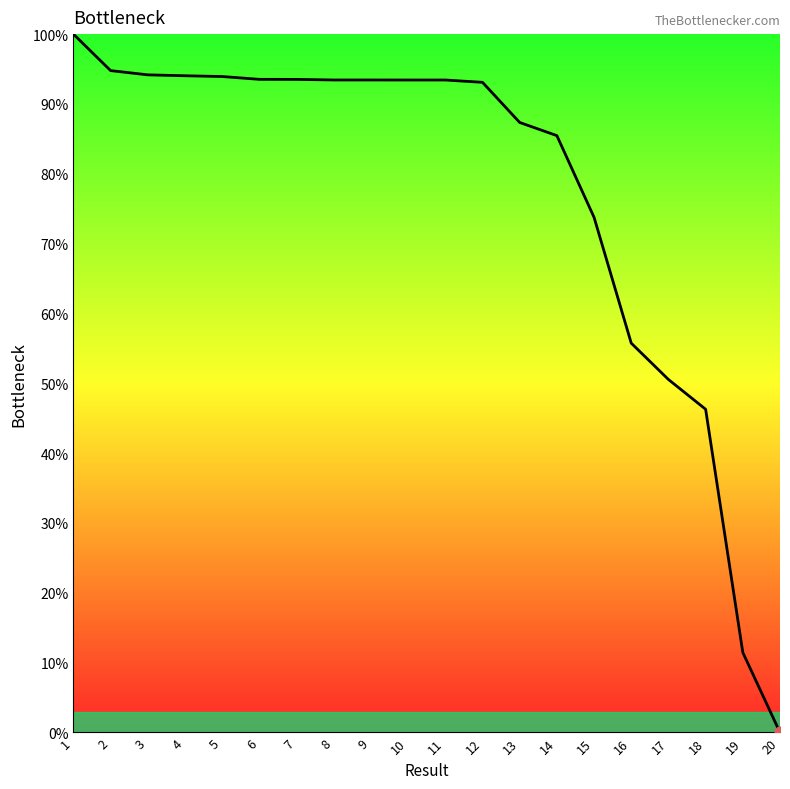

What is the change in value from 10 to 14?

-8.0